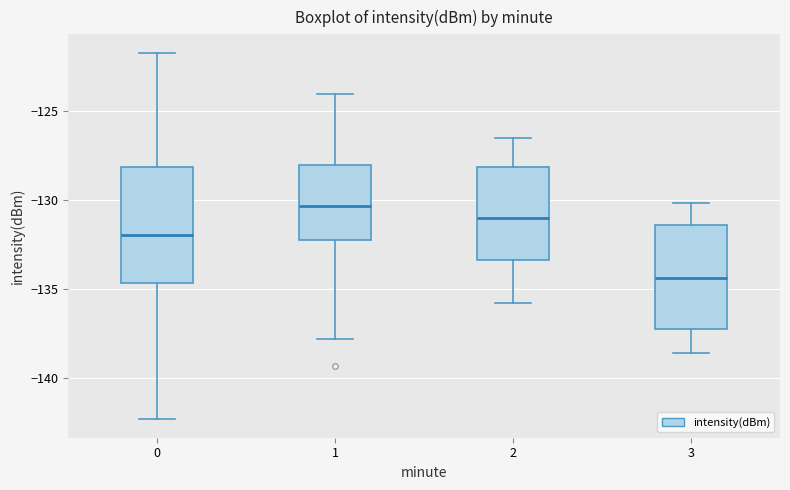

Which box's median line is the lowest?

3